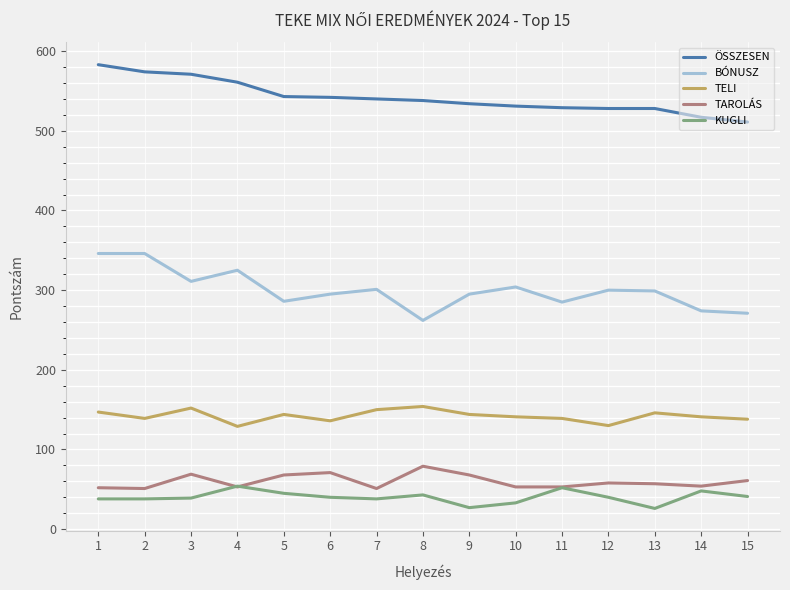

What is the difference between the maximum and minimum values in the TAROLÁS series?

28